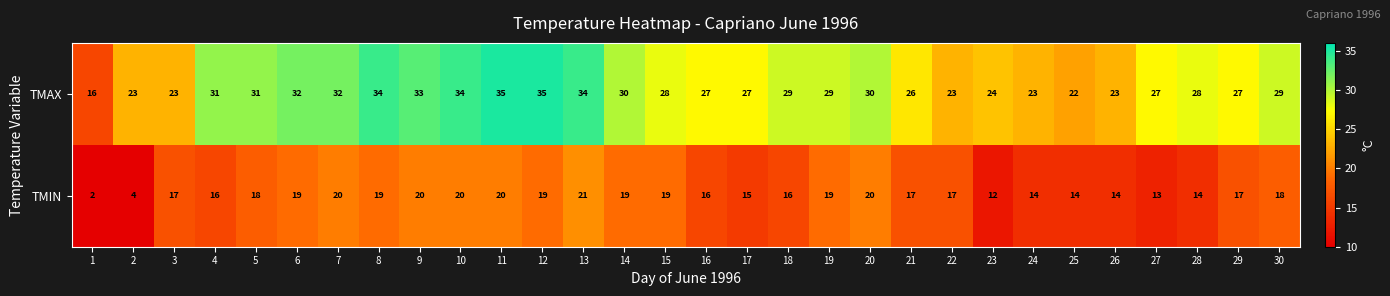

What is the difference between the second highest and minimum values in the TMIN series?

18